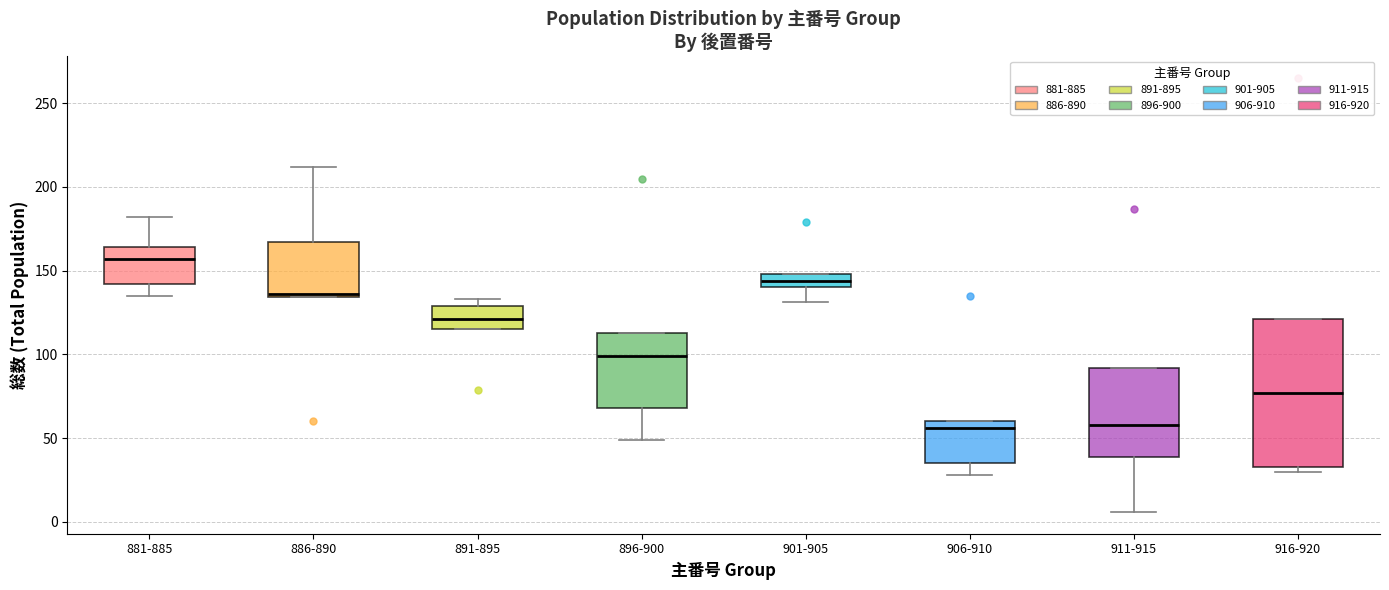

Reading left to right, read every box against the y-axis: the position of its median line, the range the box covers, and the ends of its whiskers. The values are not printed on the chart, so give them approximately, as read against the axis.

881-885: median 155, box 140 to 165, whiskers 135 to 180
886-890: median 135 (just above the box's lower edge), box 135 to 165, whiskers 135 to 210
891-895: median 120, box 115 to 130, whiskers 115 to 135
896-900: median 100, box 70 to 115, whiskers 50 to 115
901-905: median 145, box 140 to 150, whiskers 130 to 150
906-910: median 55, box 35 to 60, whiskers 30 to 60
911-915: median 60, box 40 to 90, whiskers 5 to 90
916-920: median 75, box 35 to 120, whiskers 30 to 120